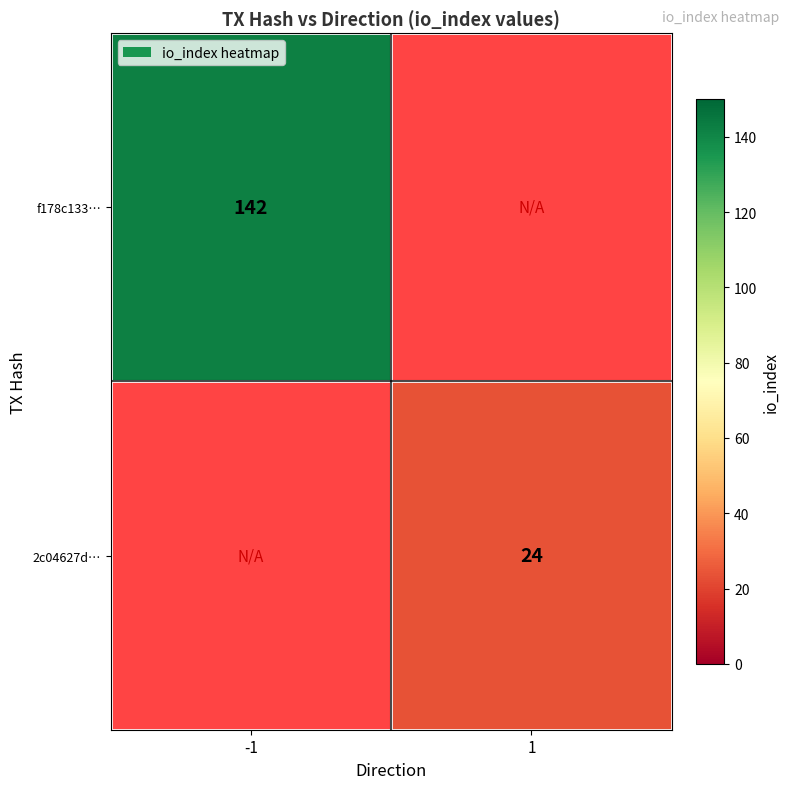

Is it true that 2c04627d… equals 24 at 1?

True